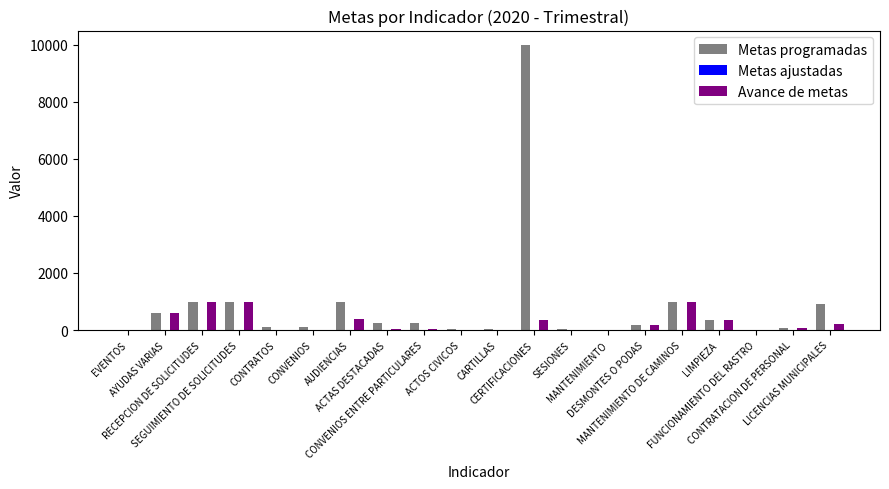

What is the maximum value shown in the chart?

10000